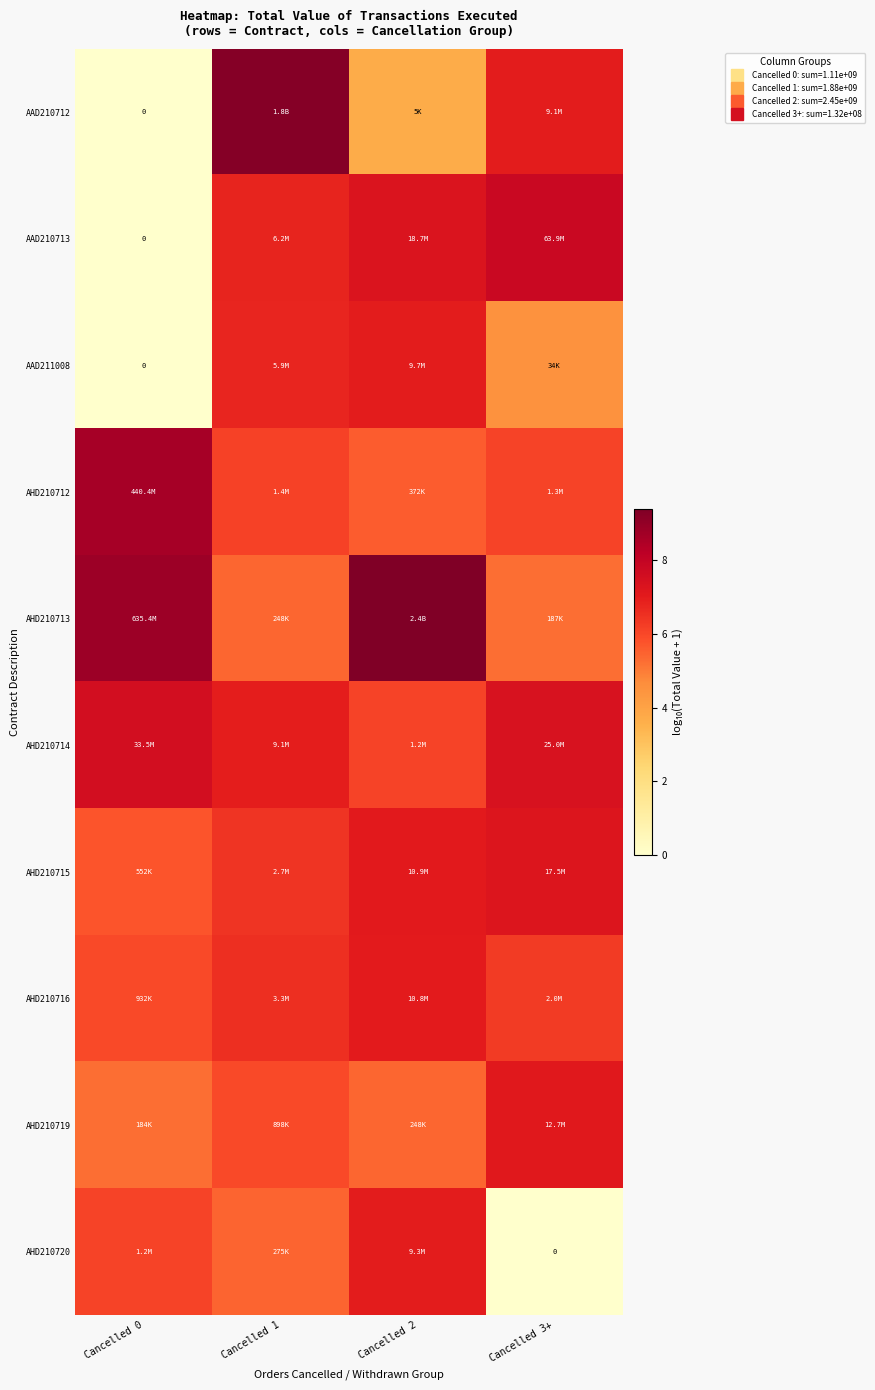

Is the value of AAD210713 at Cancelled 3+ greater than the value of AHD210715 at Cancelled 3+?

Yes